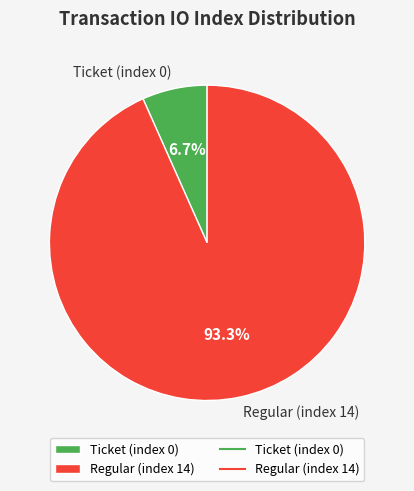

What is the largest slice in the pie chart?

Regular (index 14)